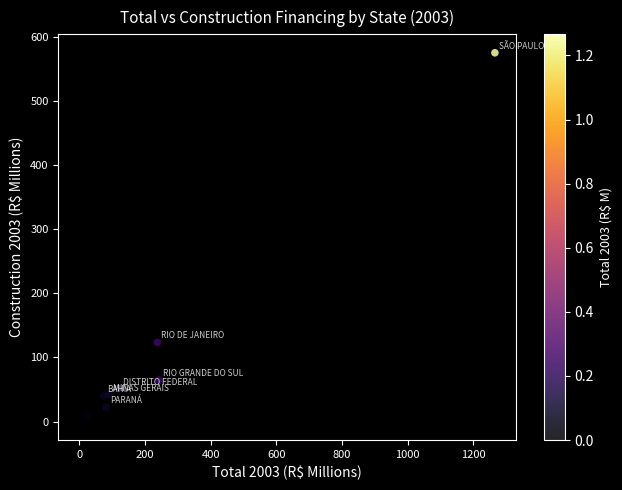

What Y value in the scatter plot is closest to 287?

123.3